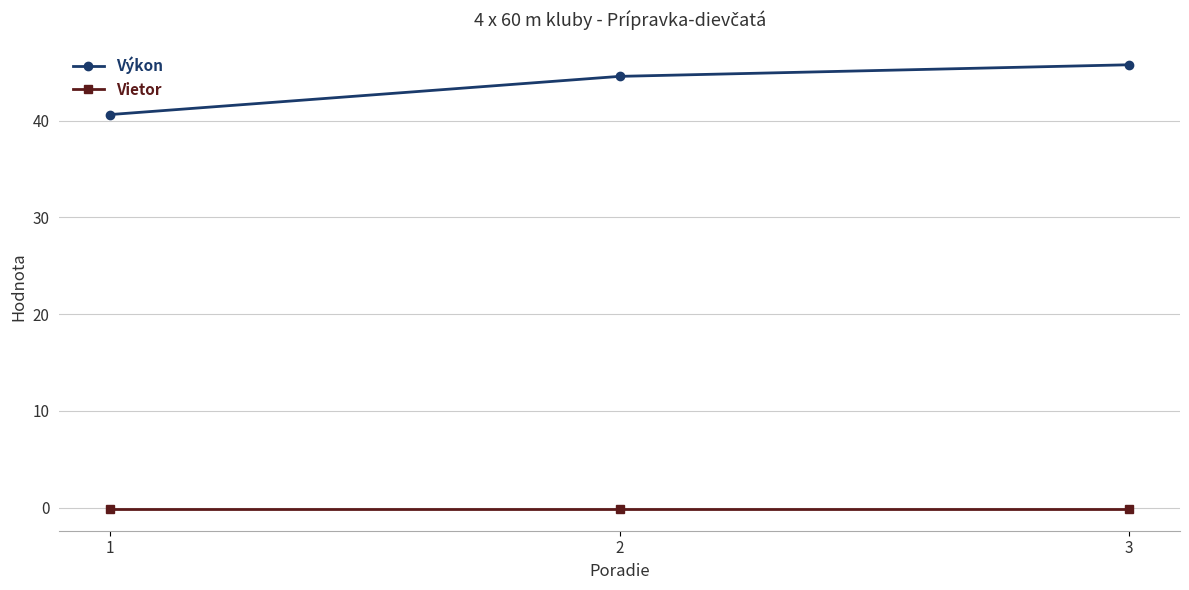

Reading left to right, extract all data points from this chart.

Výkon: 40.6	44.6	45.8
Vietor: -0.1	-0.1	-0.1